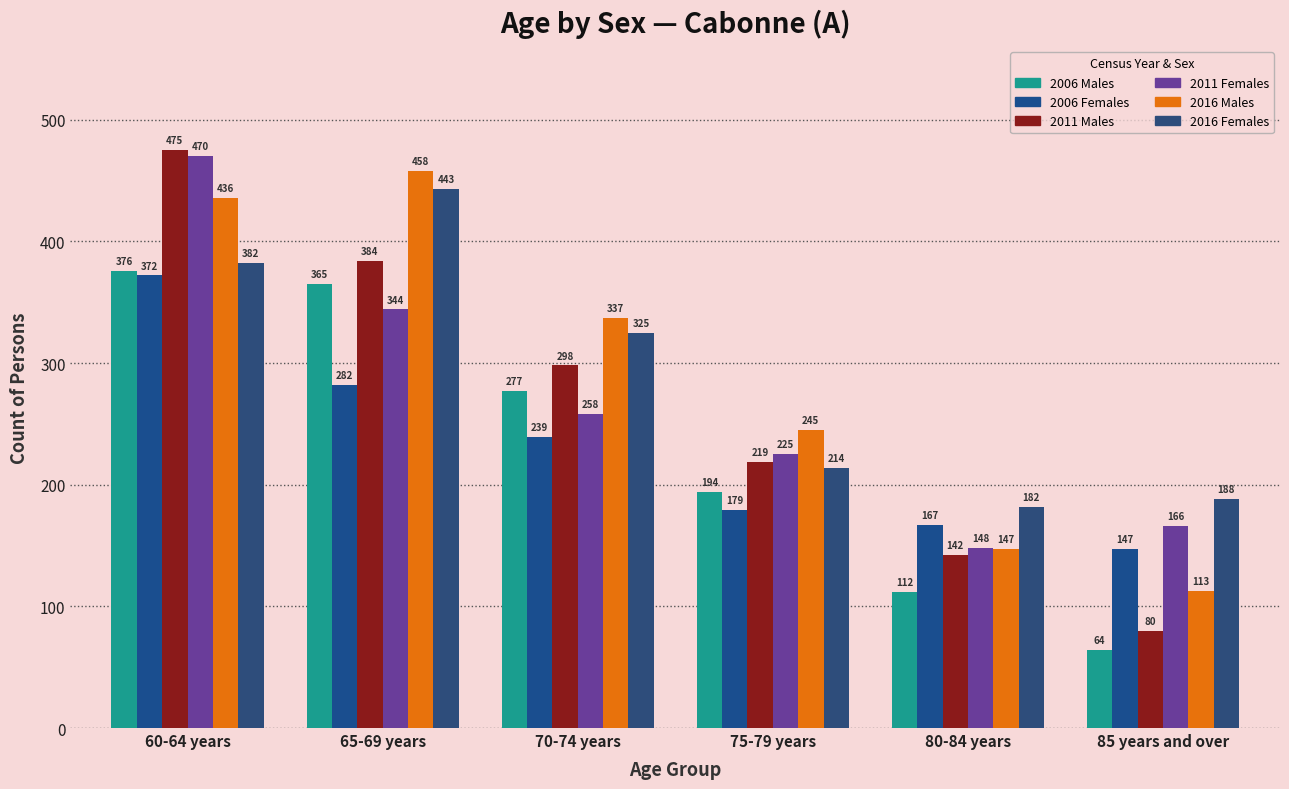

What are all the series names shown in the legend?

2006 Males, 2006 Females, 2011 Males, 2011 Females, 2016 Males, 2016 Females